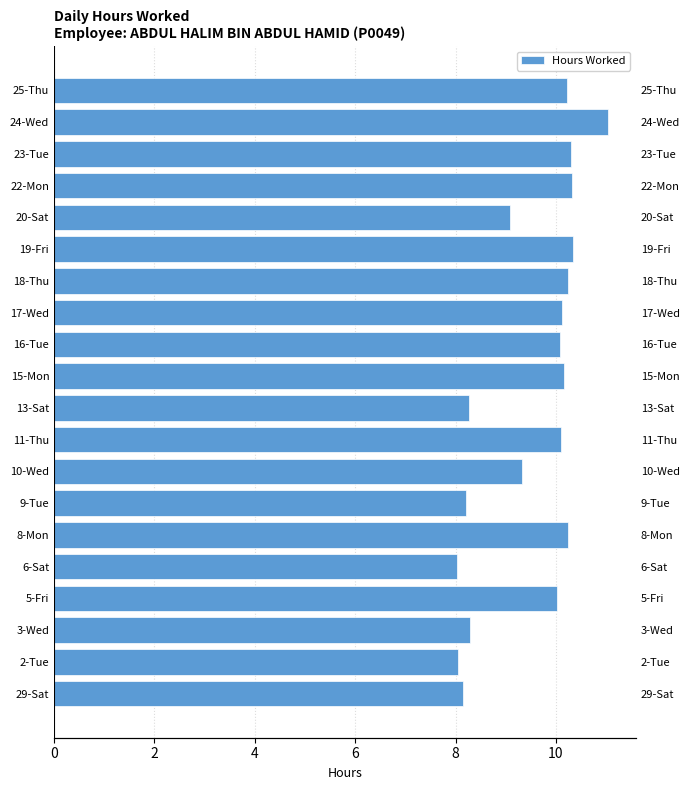

How many data points are above 10?

12